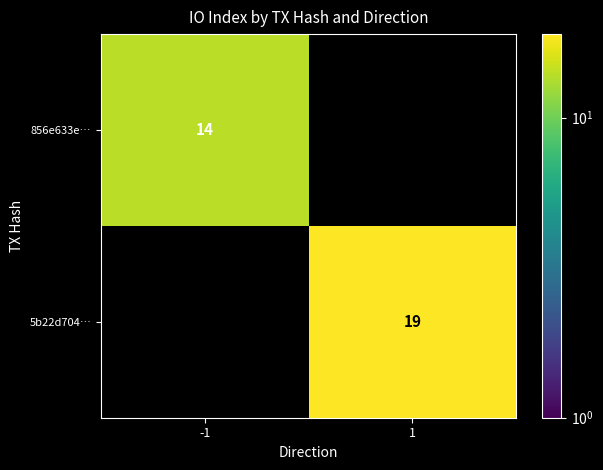

The 5b22d704… series shows 19 at 1. True or false?

True